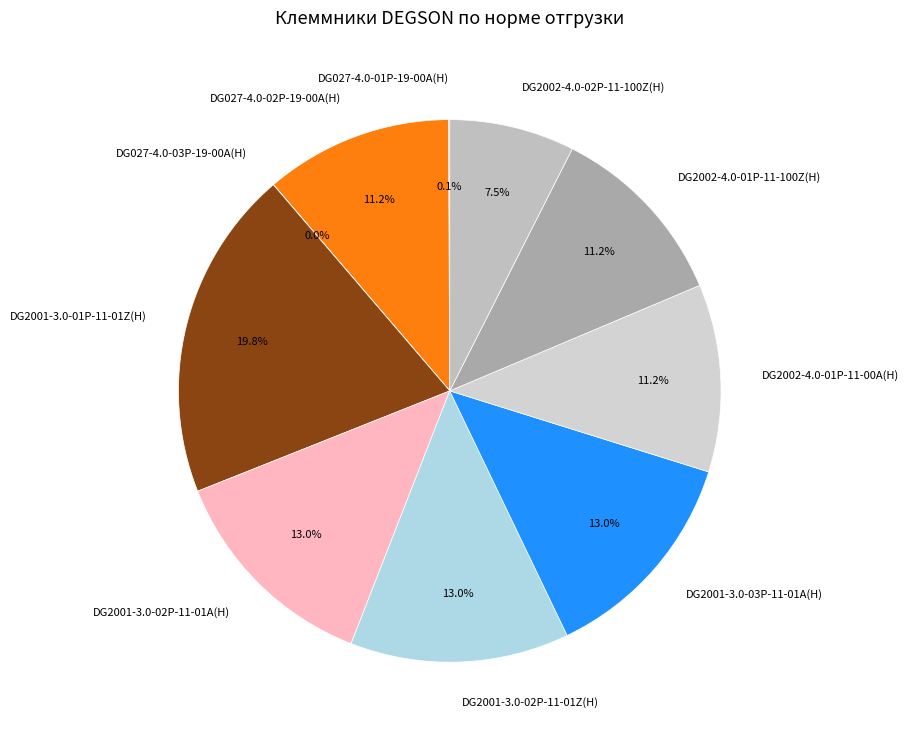

Is there a majority slice in this chart?

No